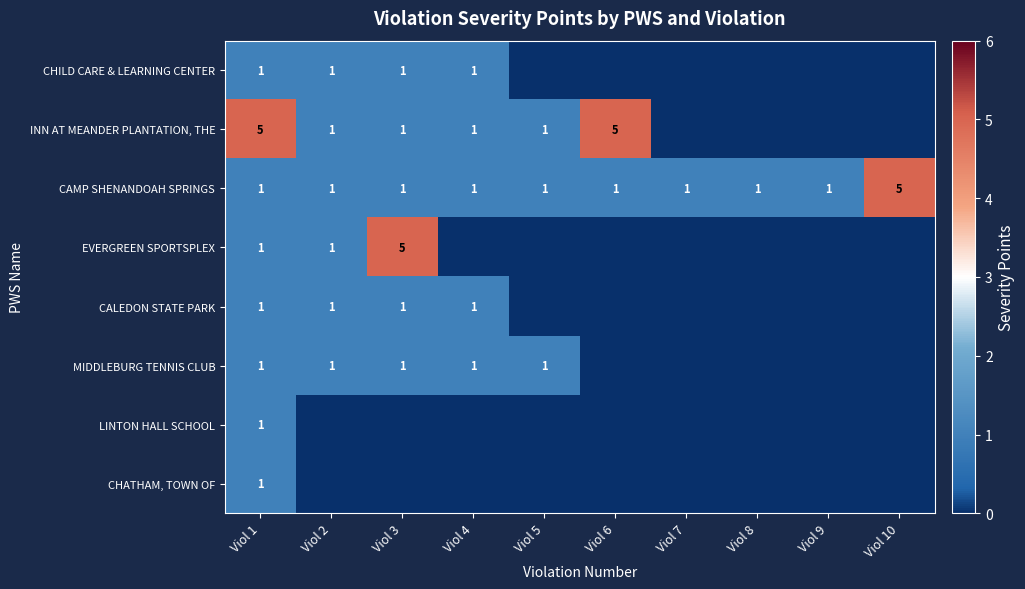

At how many categories does at least one series exceed 3?

4